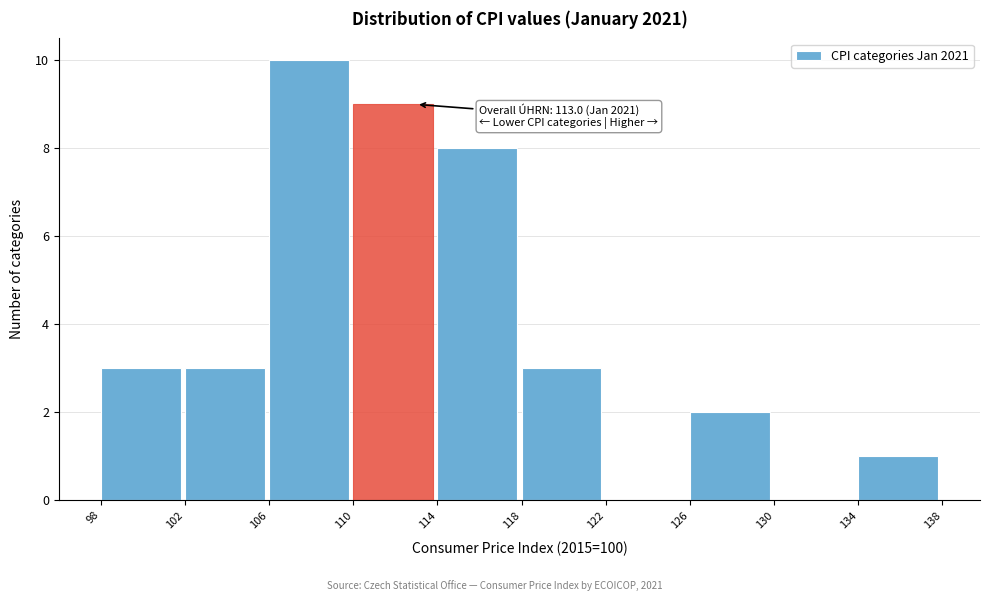

Over which range of the x-axis is the bar tallest?

106 to 110